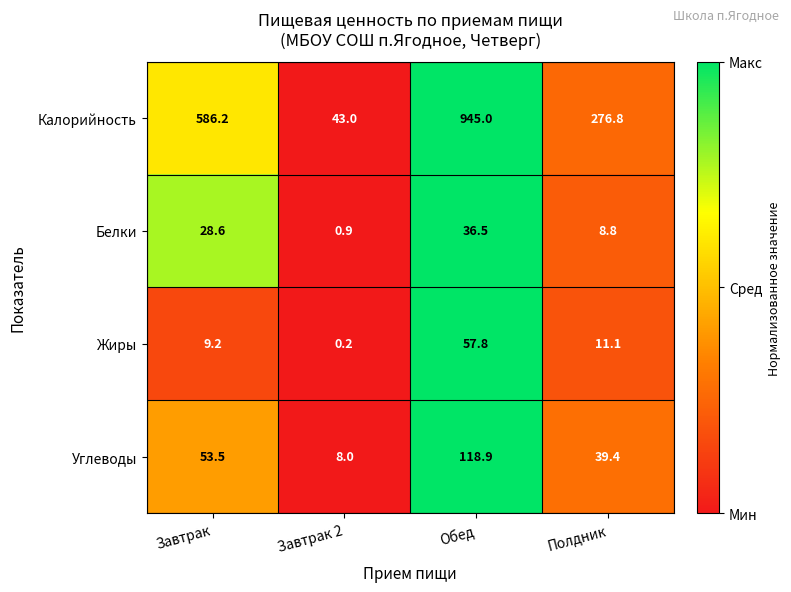

What value does the Углеводы series have at Полдник?

39.4